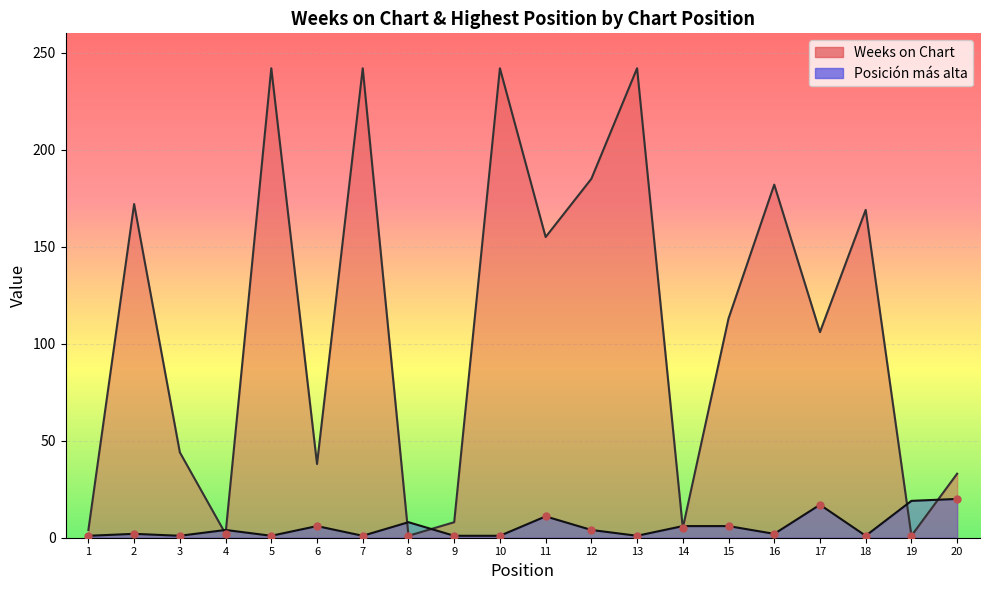

What are all the series names shown in the legend?

Weeks on Chart, Posicion mas alta